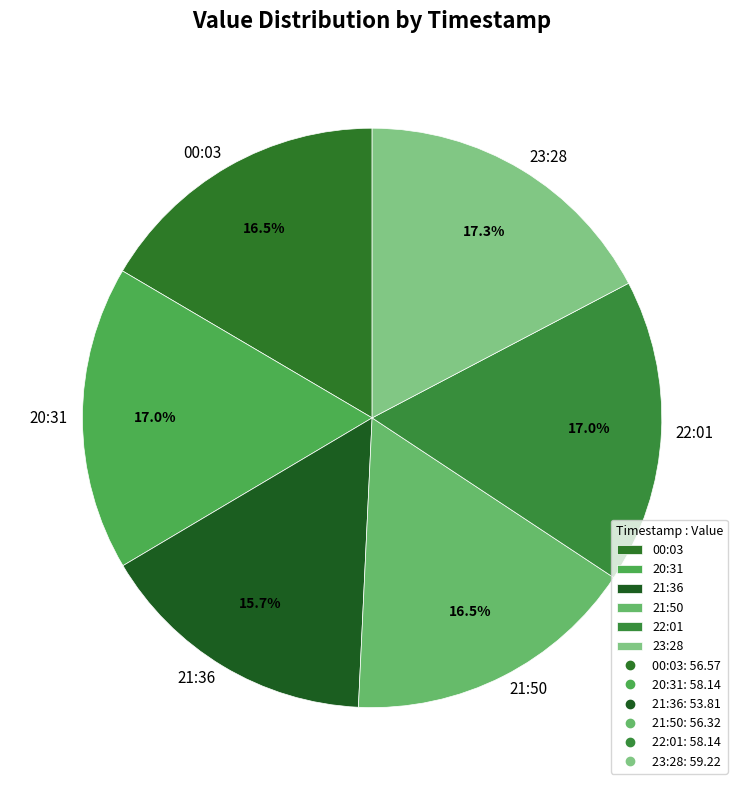

Which category has the smallest portion of the pie?

21:36